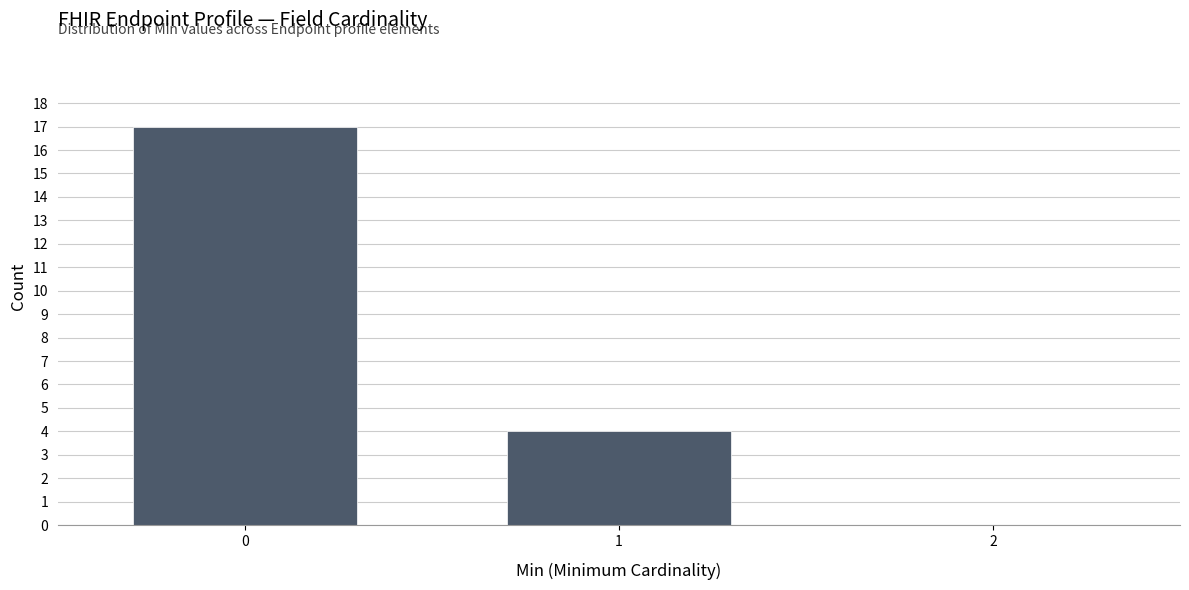

Reading left to right, what are all the values shown in this chart?

17	4